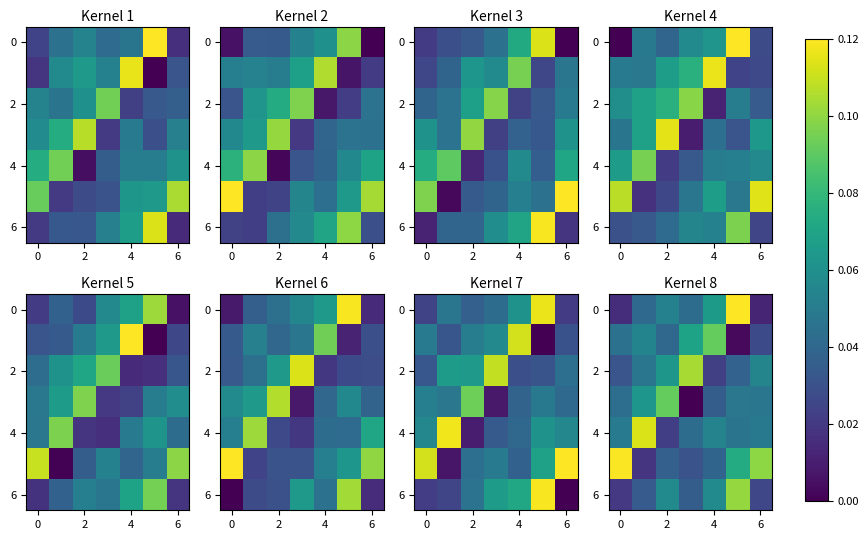

How many categories are shown in the chart?

7